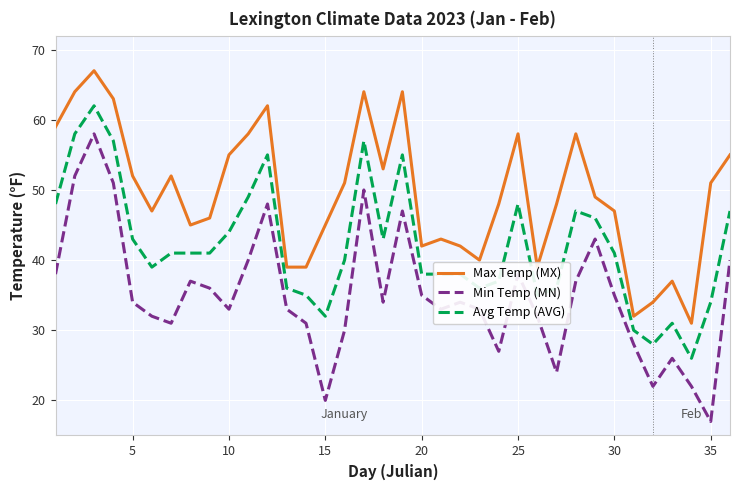

True or false: Min Temp (MN) and Max Temp (MX) cross at least once.

False